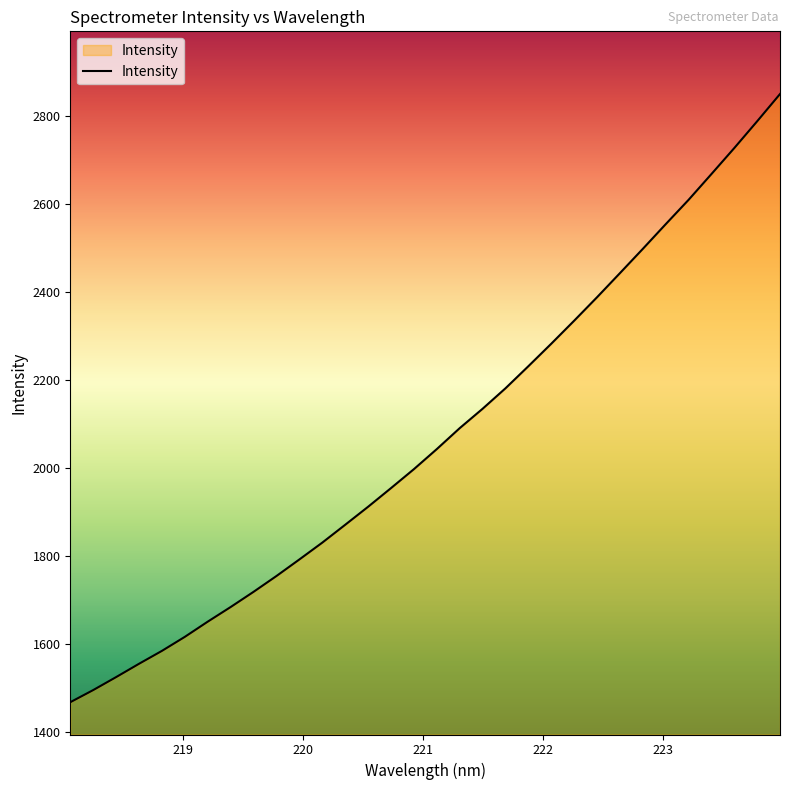

What is the minimum value shown in the chart?

1468.2